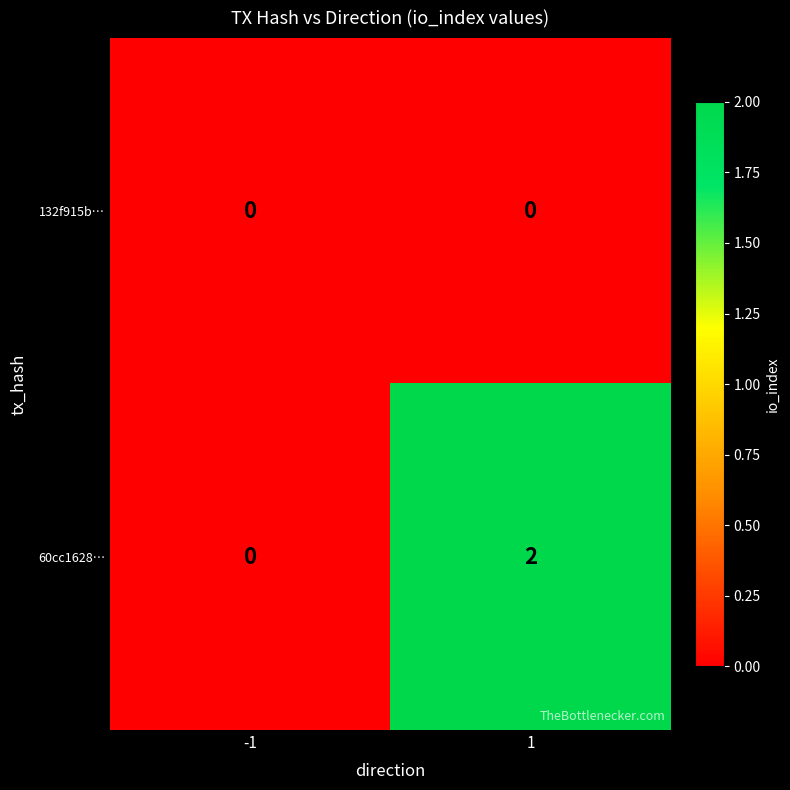

Rank the series by their average value, from lowest to highest.

132f915b…, 60cc1628…